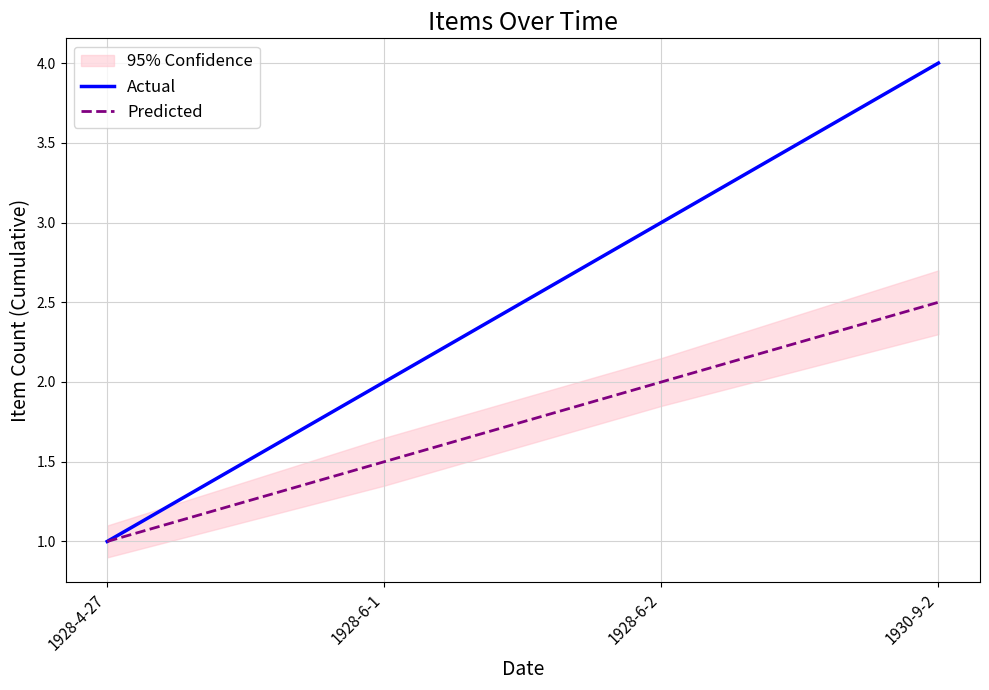

What is the difference between the Actual values at 1928-4-27 and 1928-6-2?

2.0